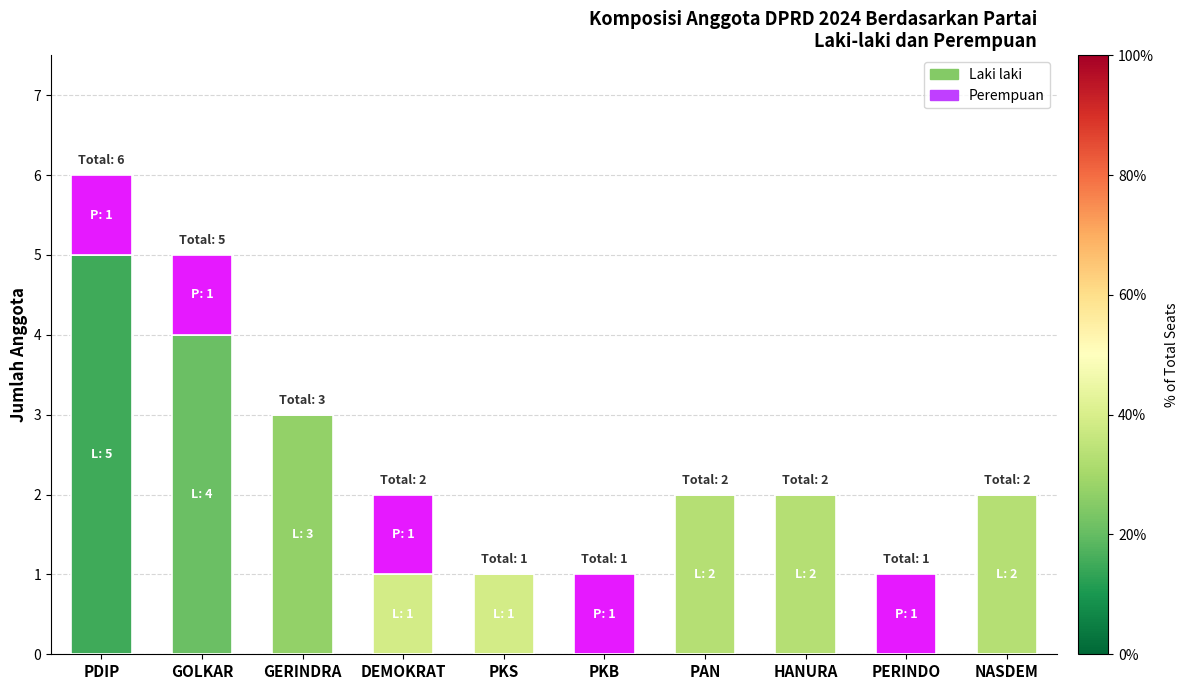

How many distinct data groups are displayed?

2